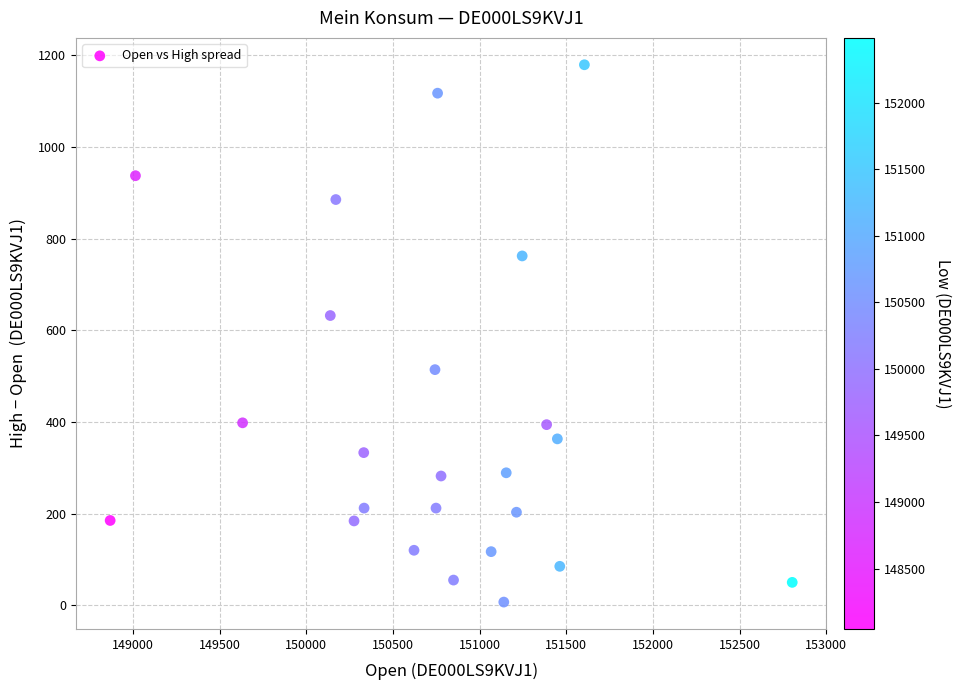

What Y value in the scatter plot is closest to 593?

632